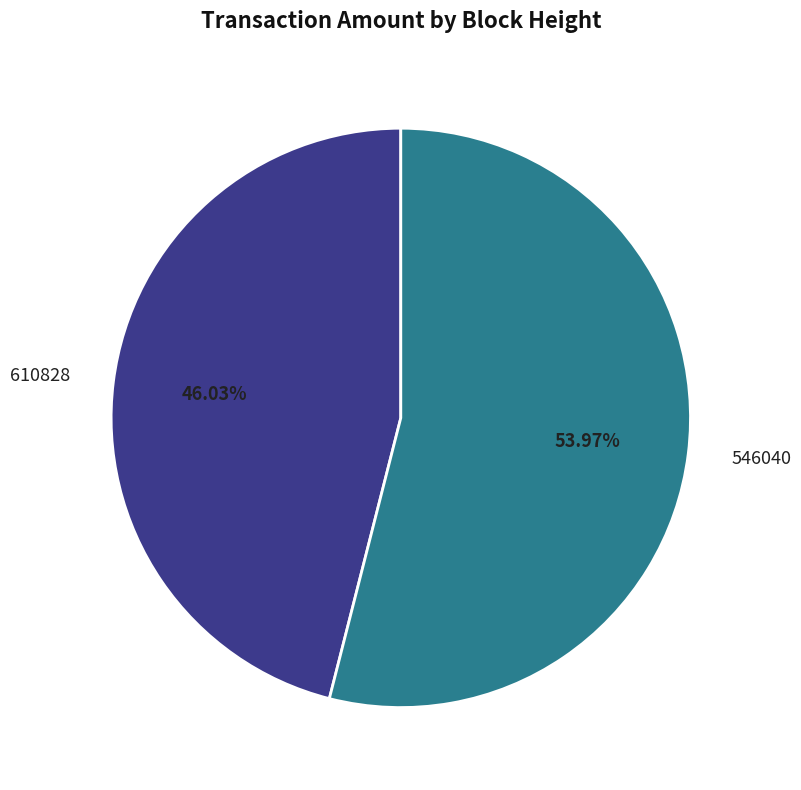

What percentage do 610828 and 546040 together represent?

100.0%